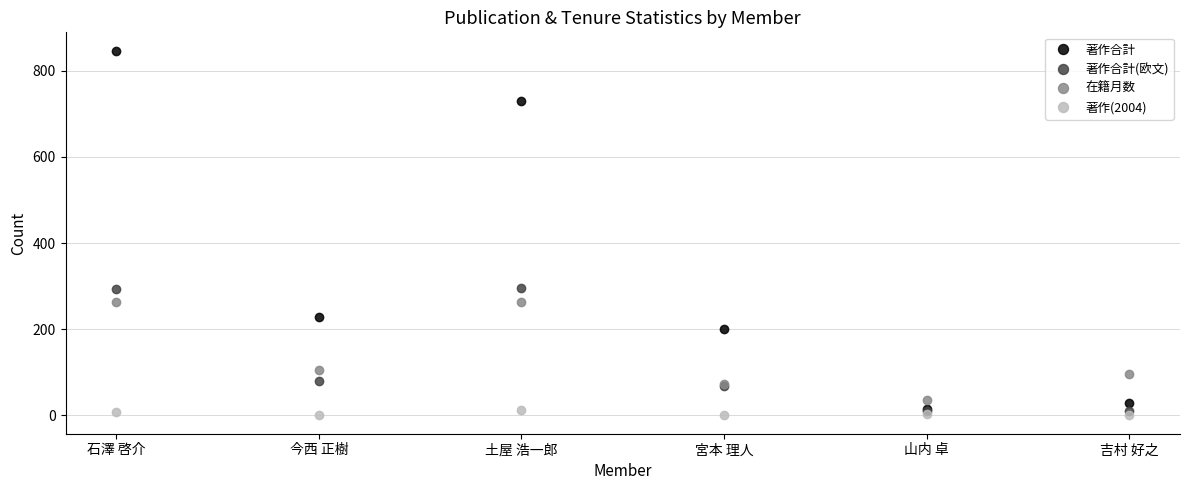

Where does the 在籍月数 series first go above 106?

石澤 啓介